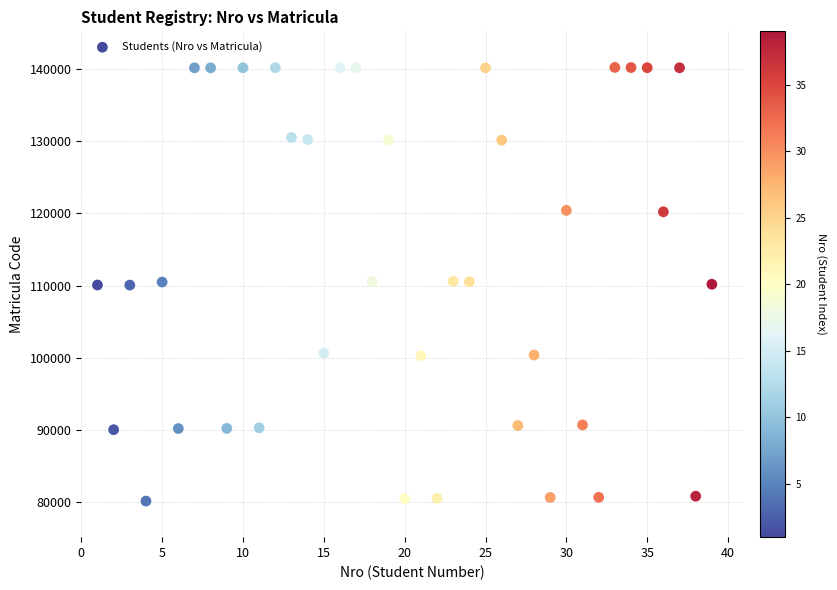

What is the range of X values (max minus min)?

38